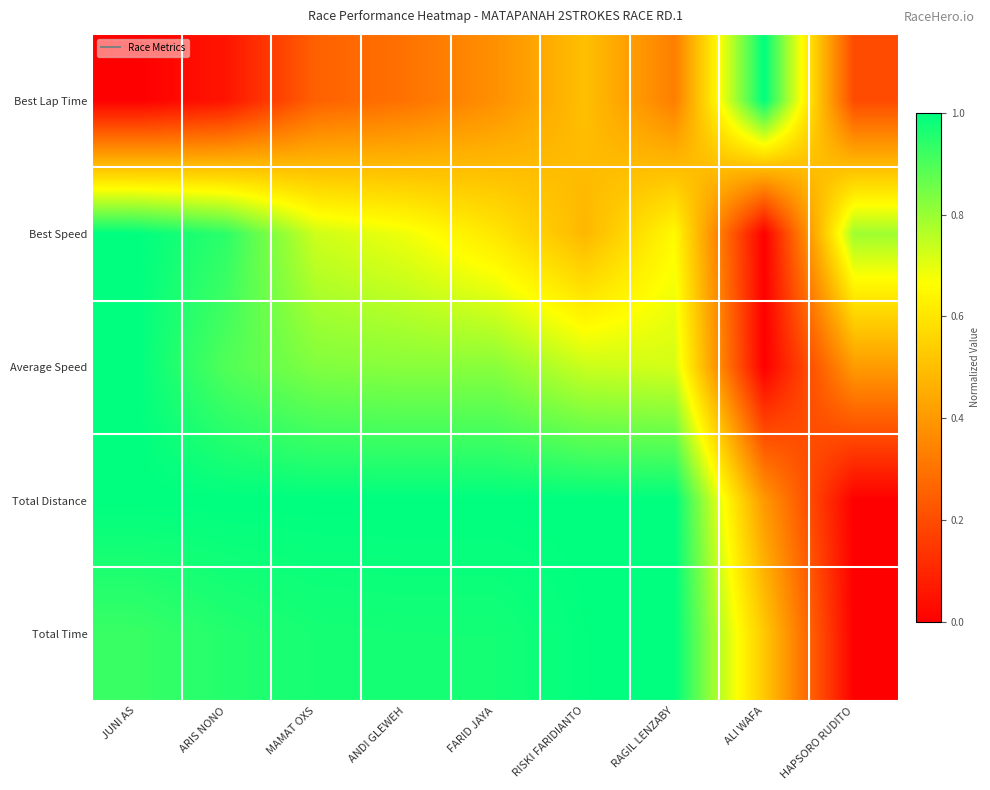

At which category does the chart reach its peak across all series?

ALI WAFA